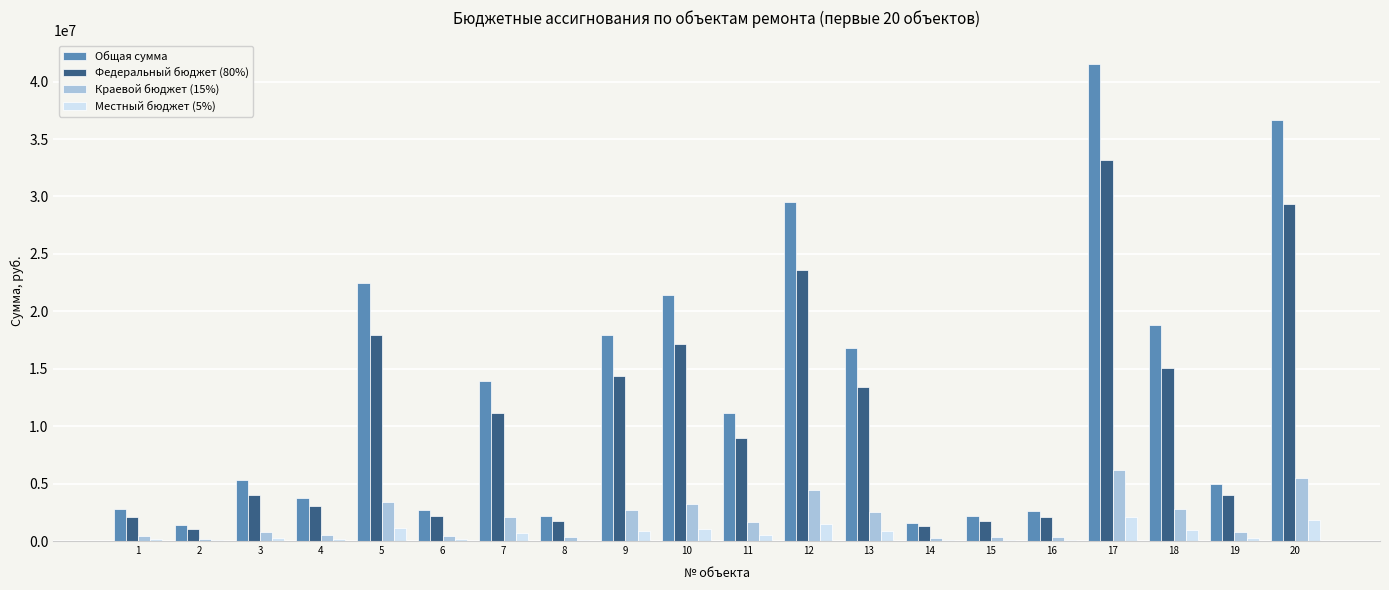

Which series changed the most between 3 and 18?

Общая сумма